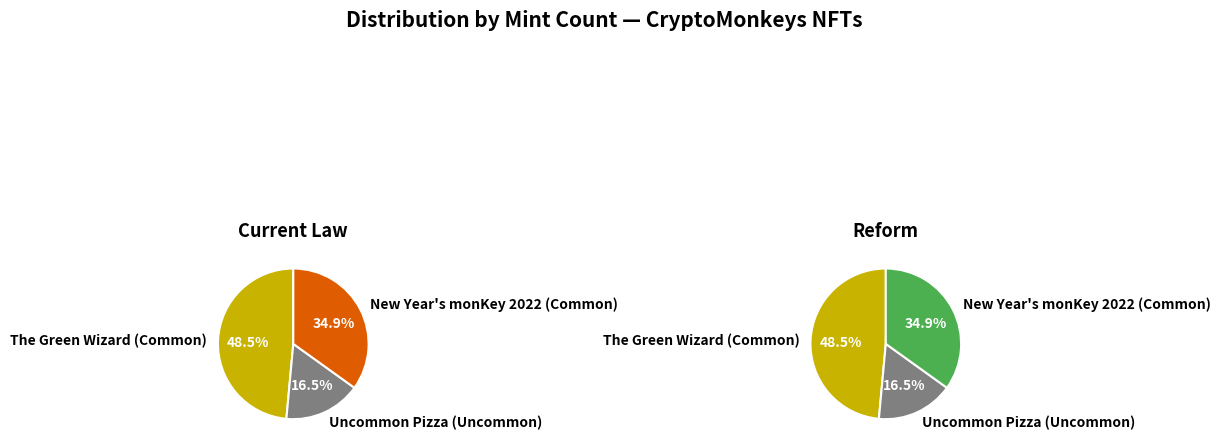

How many slices are in this pie chart?

3